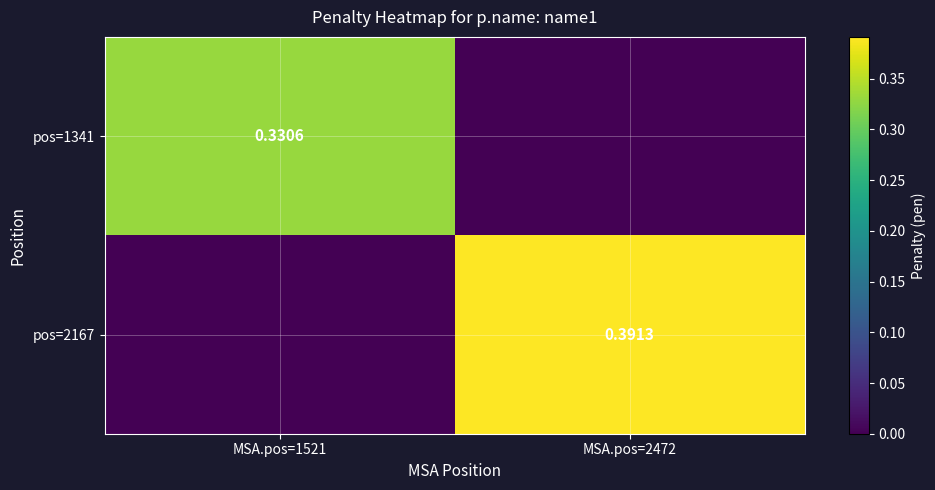

What is the difference between the pos=1341 values at MSA.pos=1521 and MSA.pos=2472?

0.3